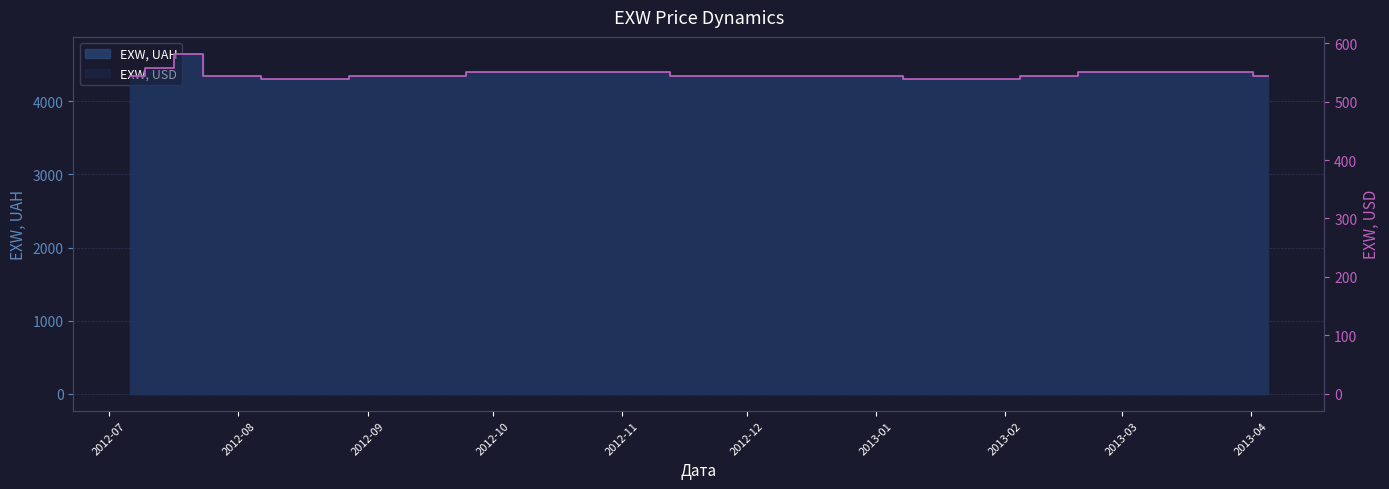

Rank the series by their maximum value, from highest to lowest.

EXW, UAH, EXW, USD